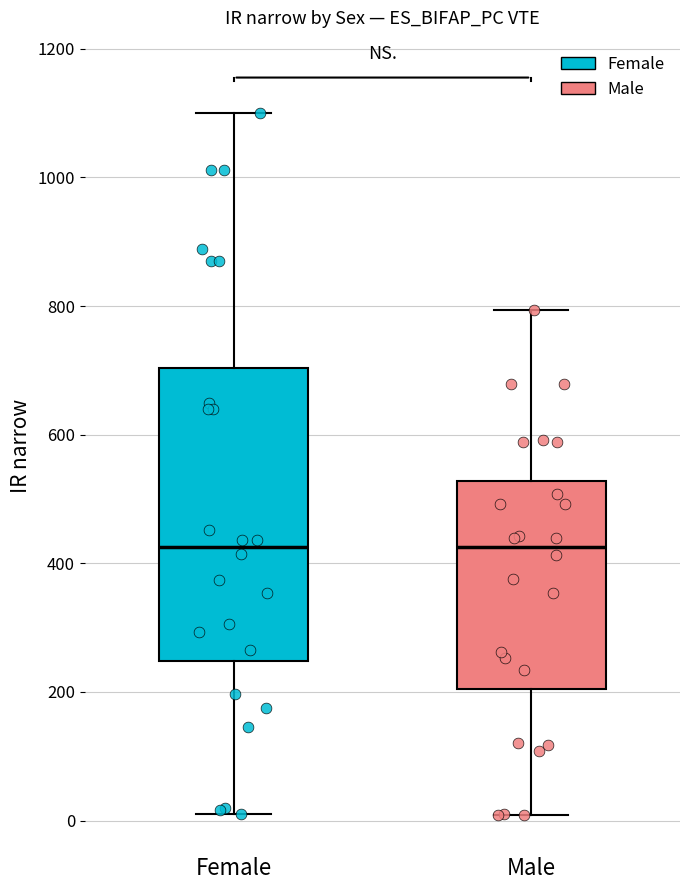

Which box is the tallest, from its lower edge to its upper edge?

Female